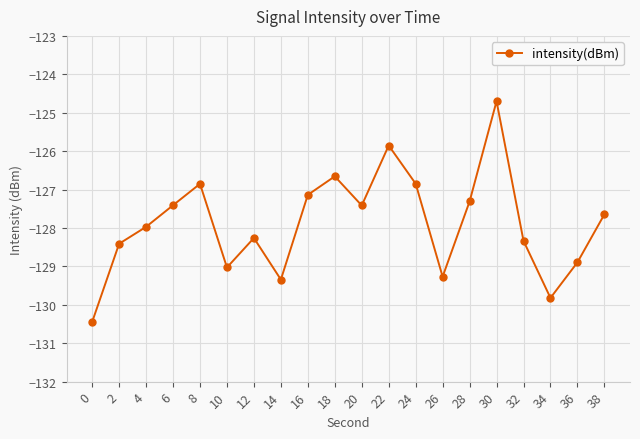

What is the approximate value at 22?

-125.9